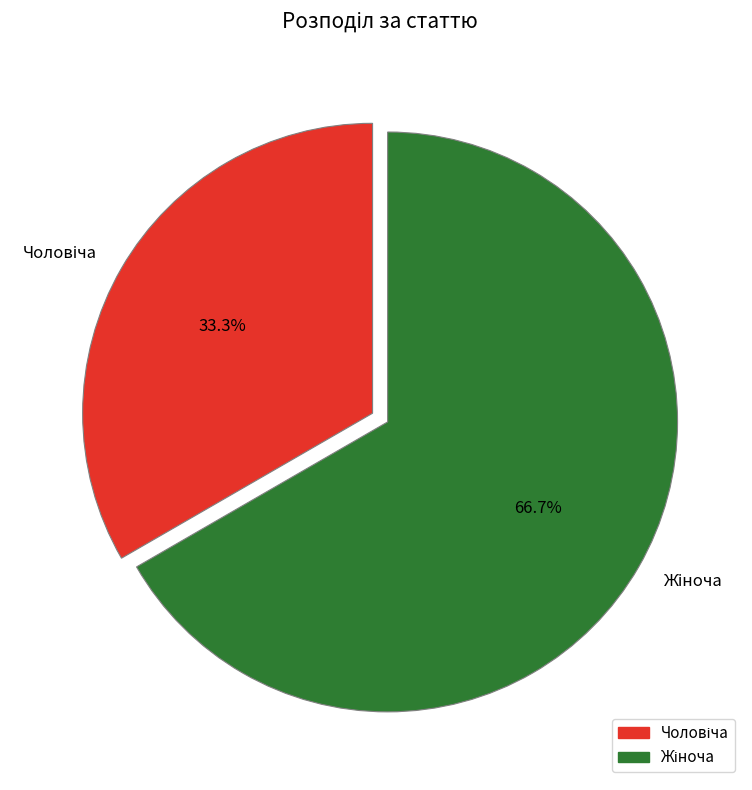

To the nearest percent, what is the average slice percentage?

50%